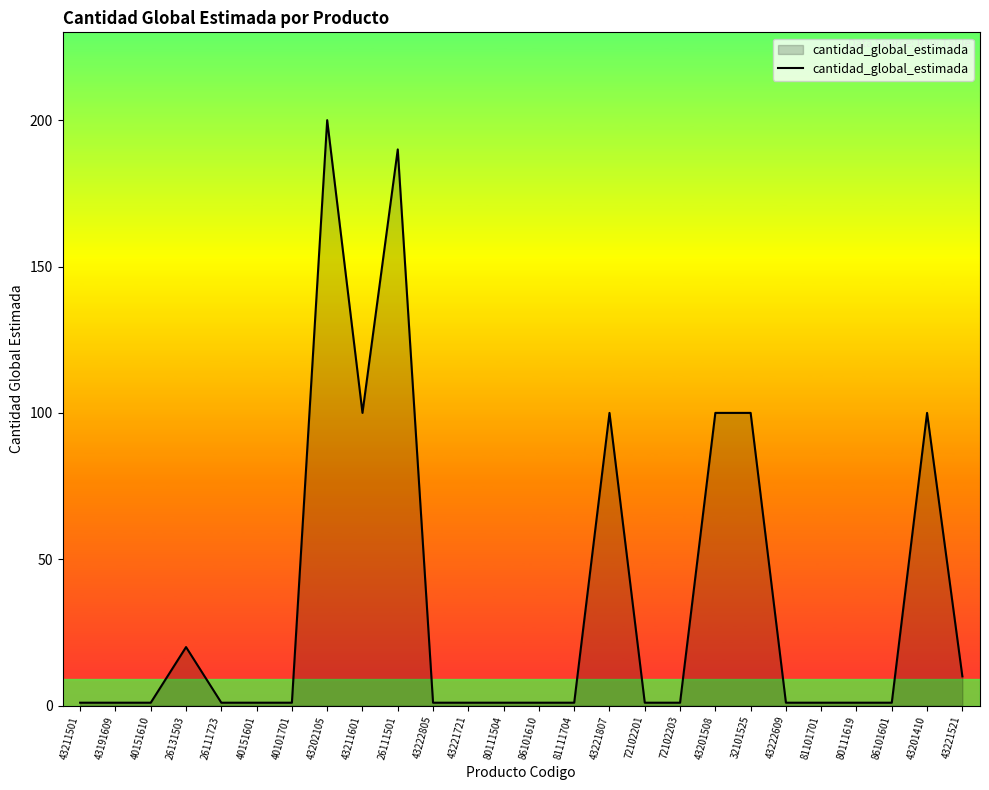

The chart shows a value of 190 at 26111501. True or false?

True